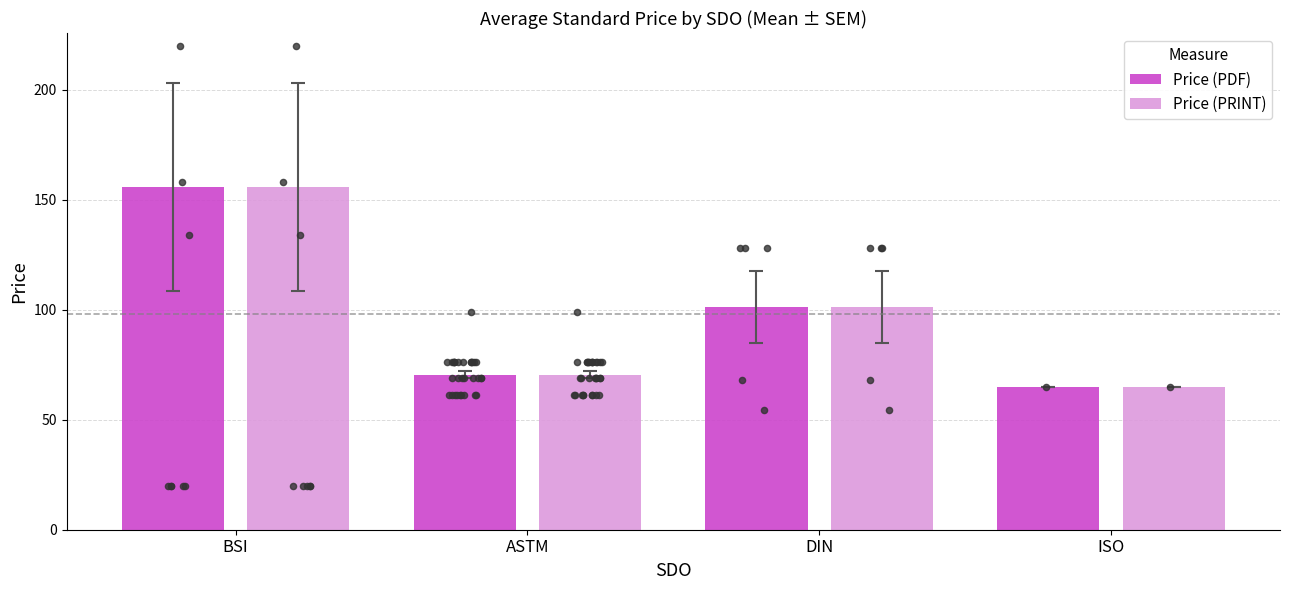

Which series has the widest spread of Y values?

Price (PDF)